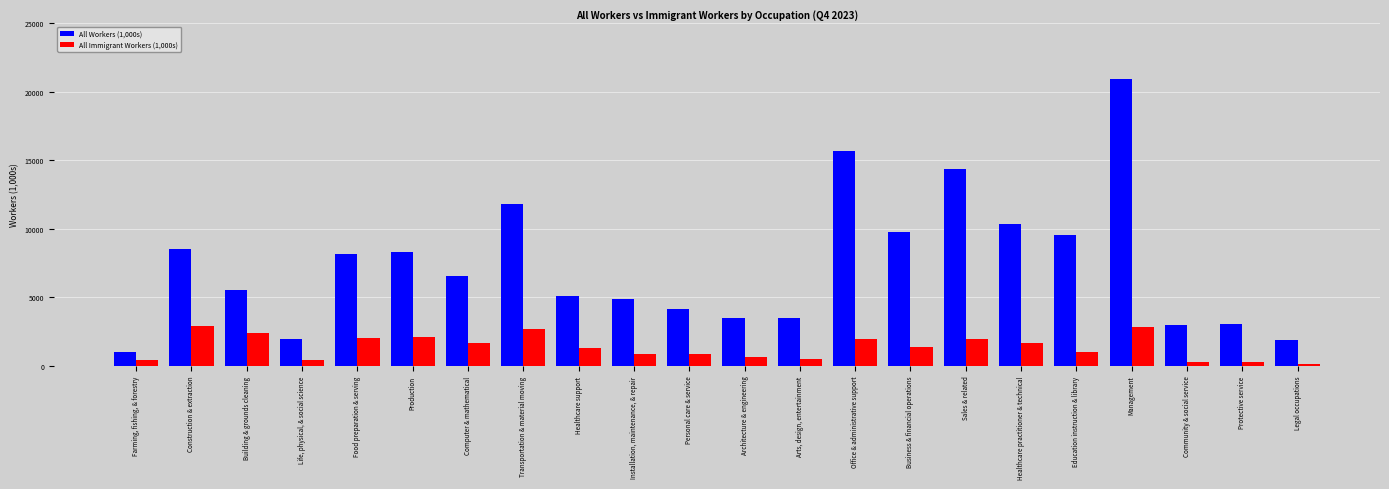

The All Immigrant Workers (1,000s) series shows 2098.6 at Production. True or false?

True